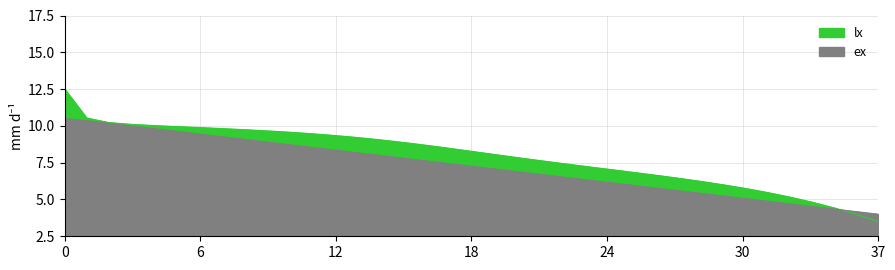

True or false: ex has more than 0 points higher than both neighbors.

False